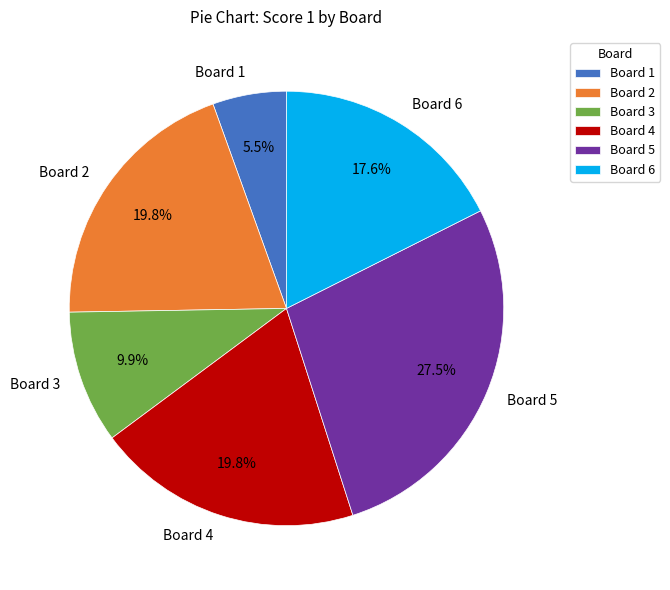

What is the largest slice in the pie chart?

Board 5